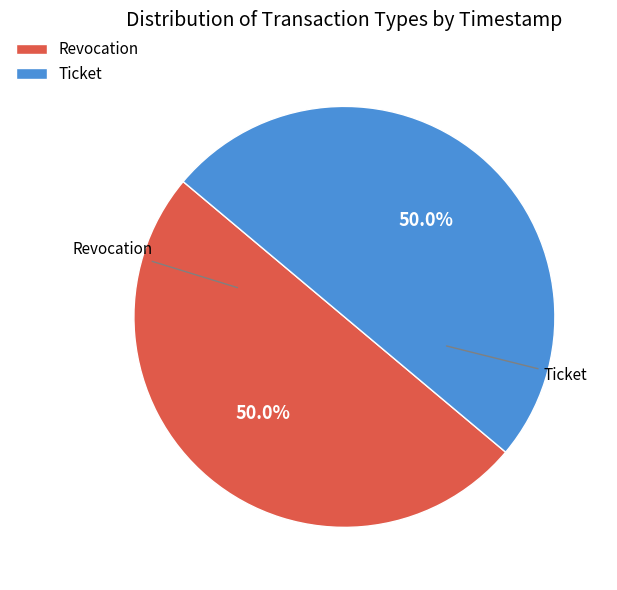

The Revocation slice represents 60% of the pie. True or false?

False